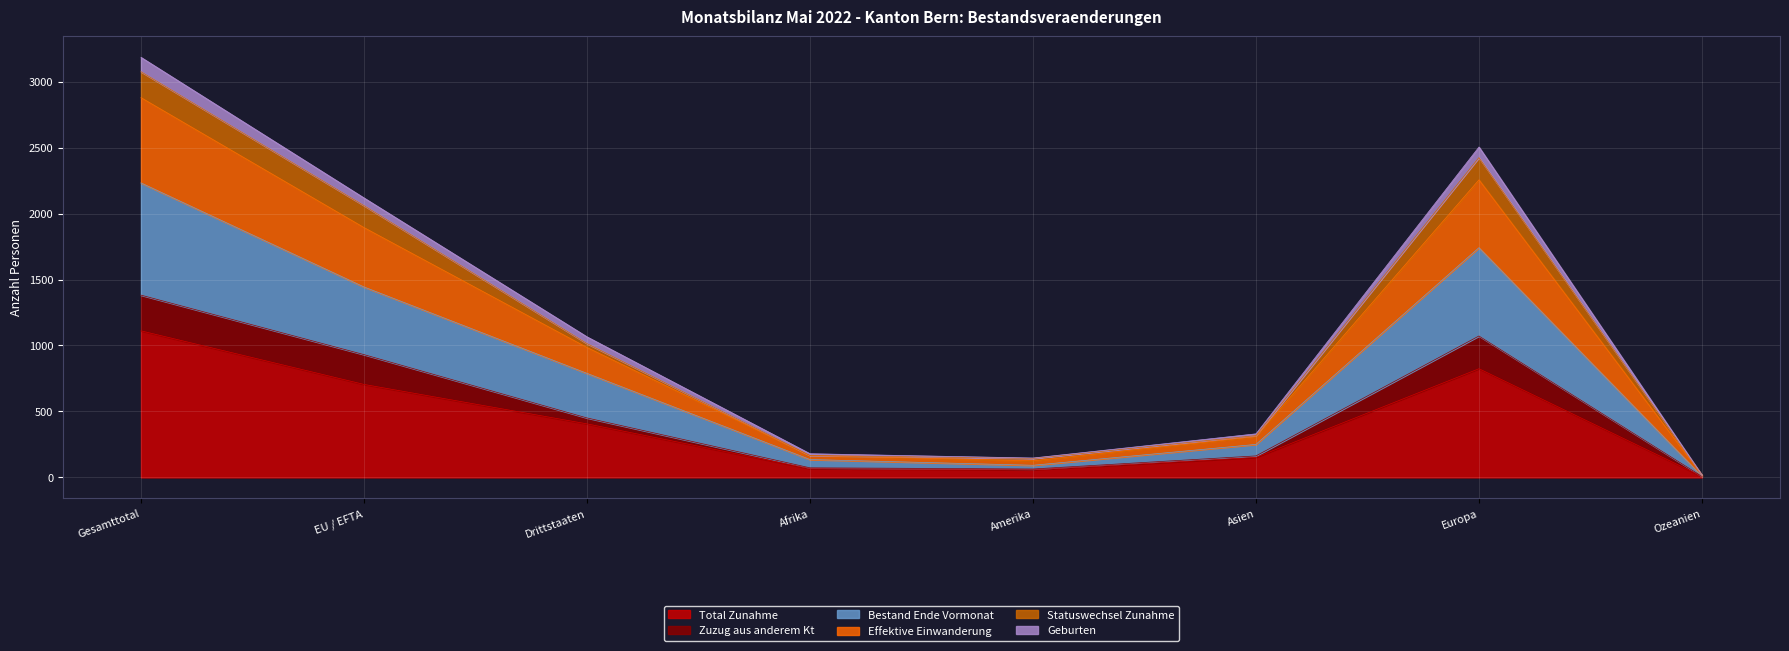

At which label does Total Zunahme reach its peak?

Gesamttotal